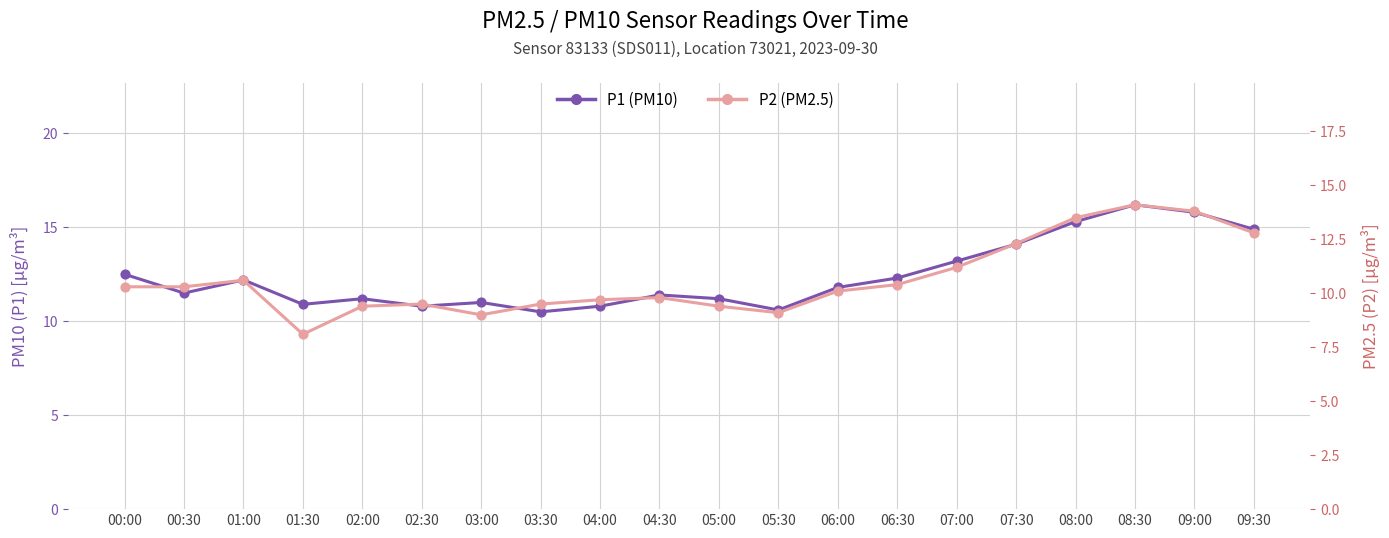

What is the total value across all series at 01:00?

22.8